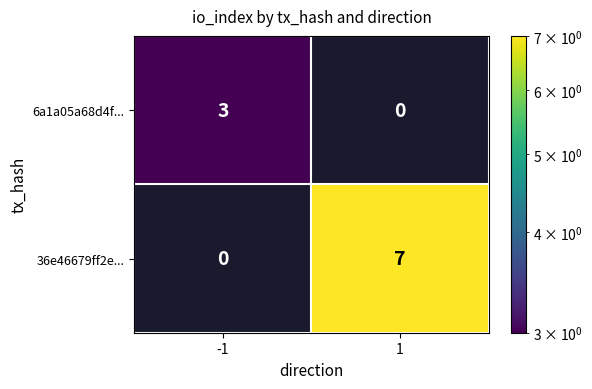

What is the difference between the 36e46679ff2e... values at -1 and 1?

7